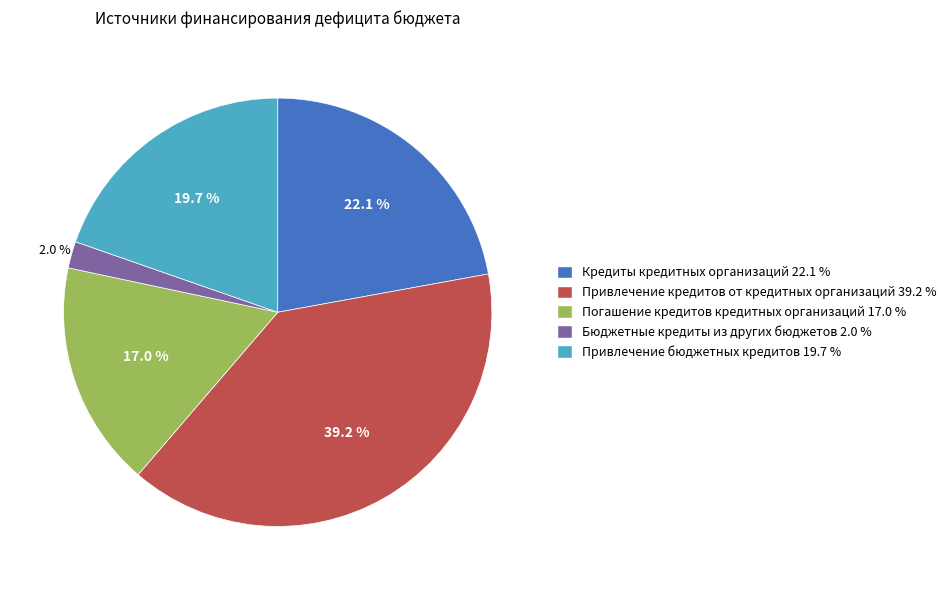

Does Кредиты кредитных организаций account for over 50% of the chart?

No